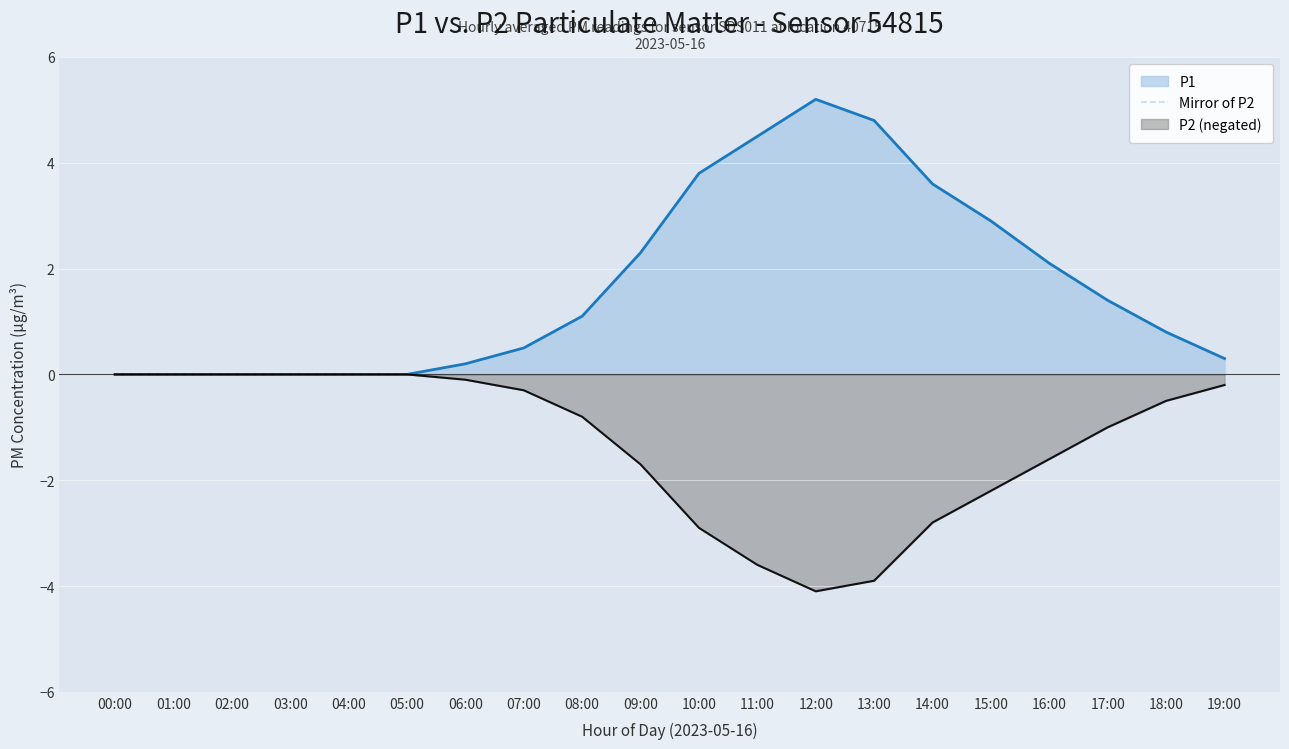

What is the label of the 14th point from the right?

06:00